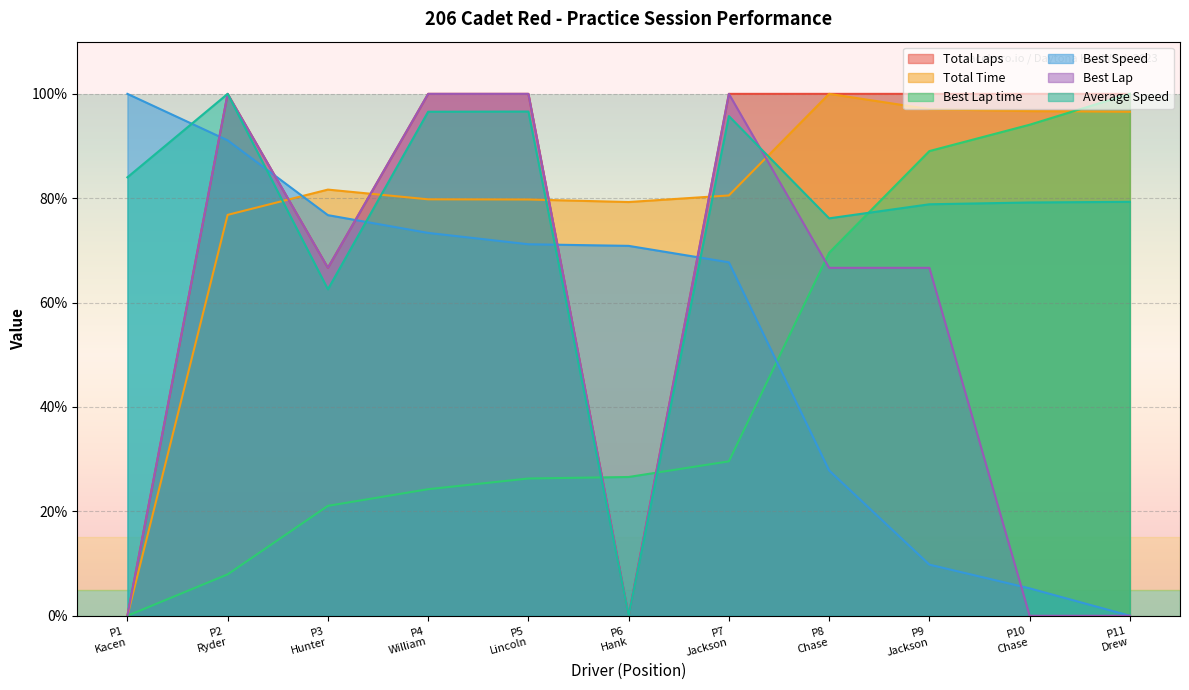

After their last crossing, which series has the higher values: Total Time or Best Speed?

Total Time